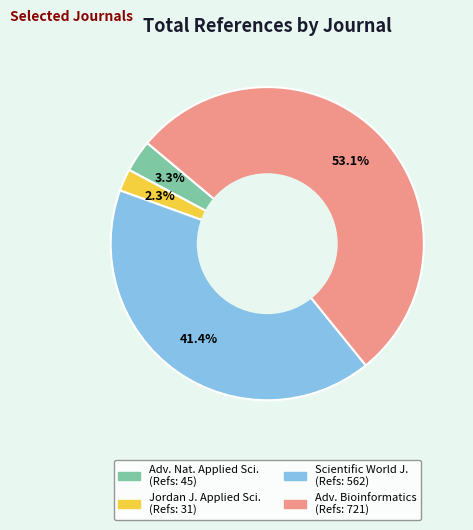

Is there any slice that represents more than half of the pie?

Yes